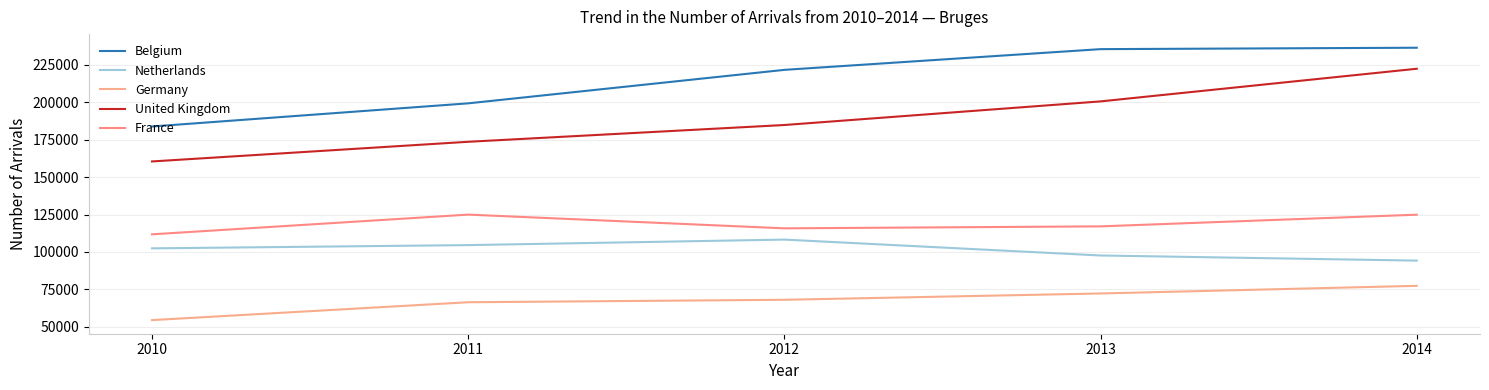

What is the sum of the United Kingdom values at 2010 and 2013?

361190